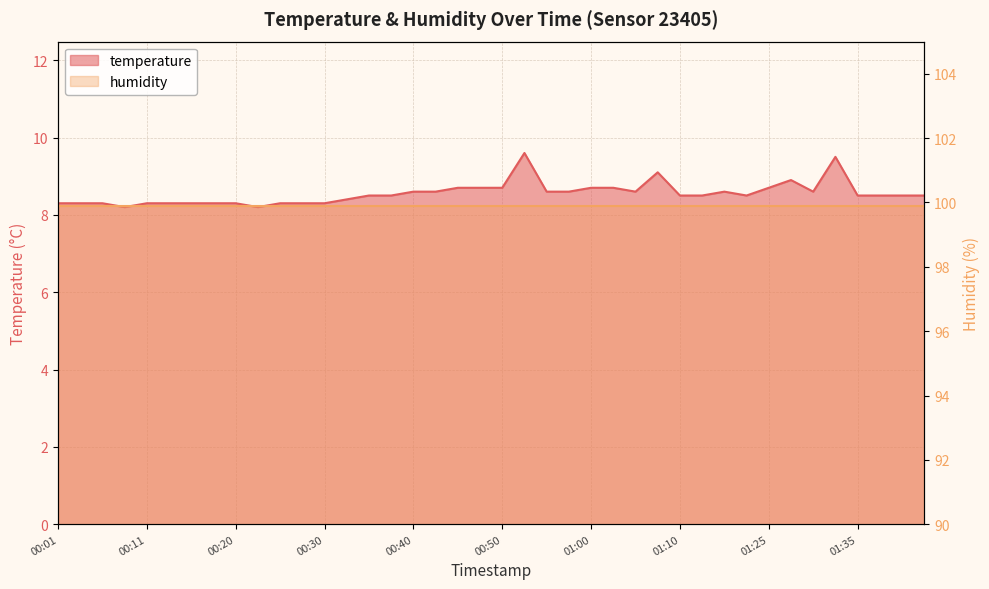

What is the difference between the second highest and second lowest values?

1.3